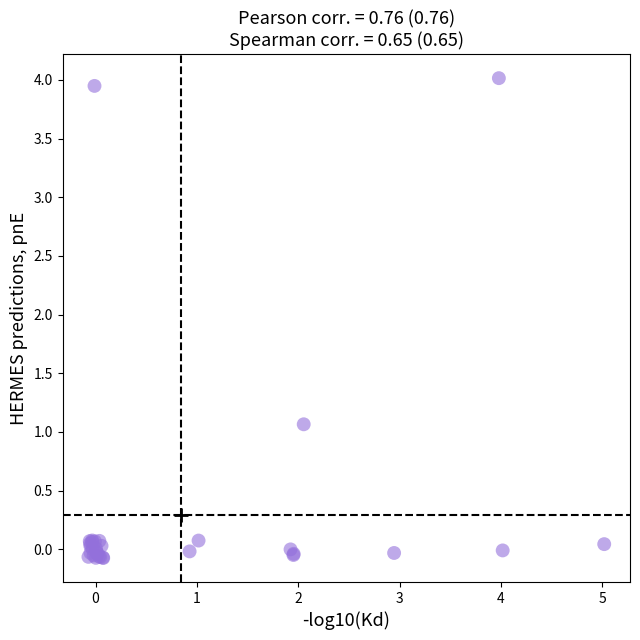

What Y value in the scatter plot is closest to 1?

1.1